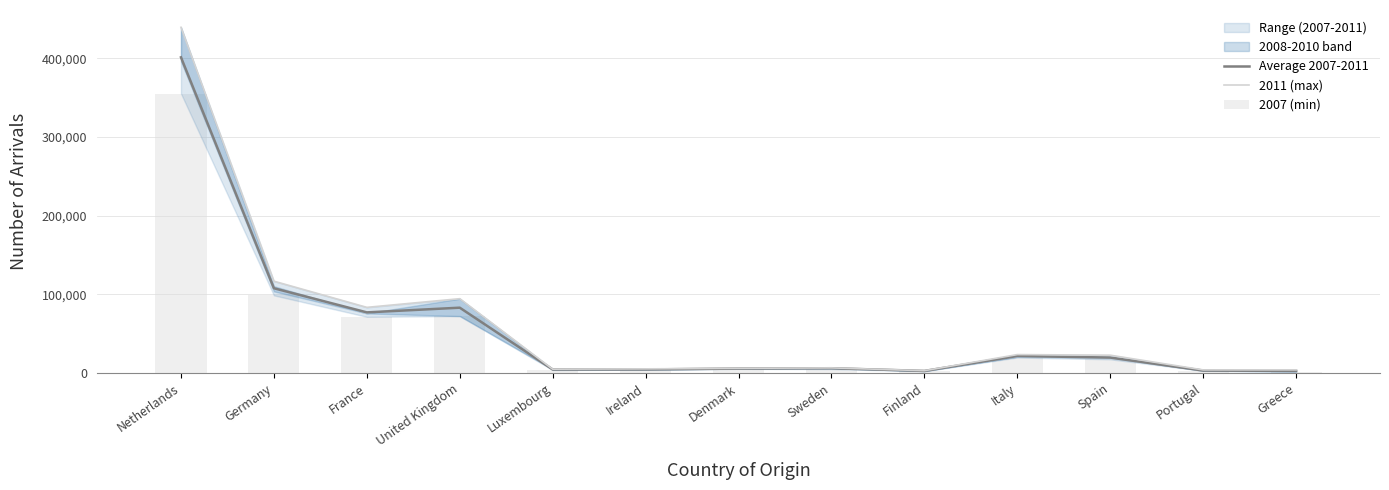

What is the total value across all series at Greece?

8628.4